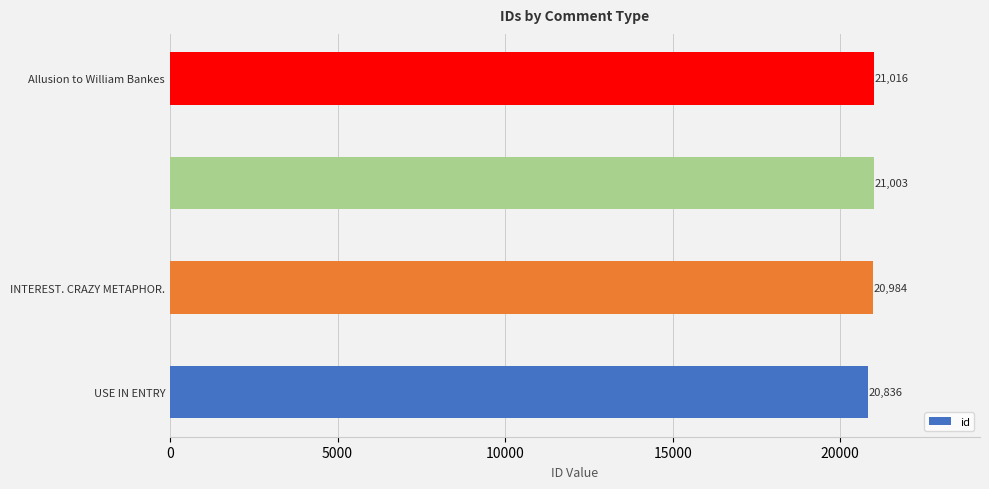

What is the average value?

20960